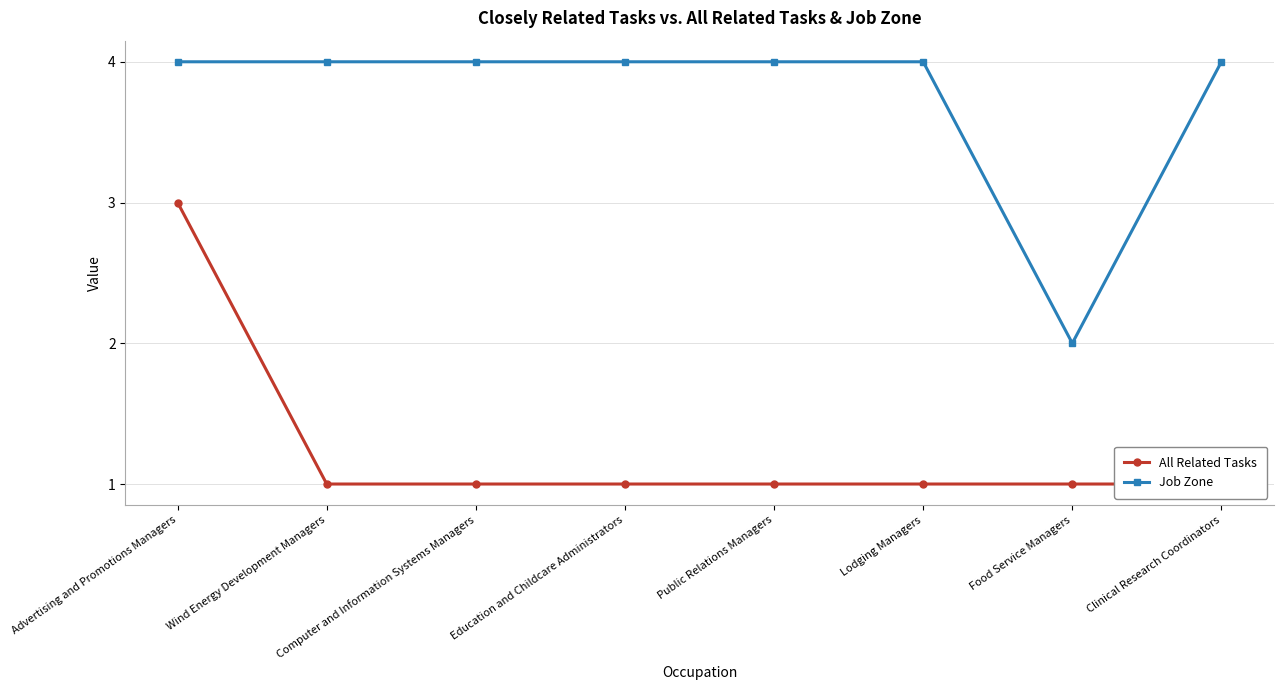

True or false: All Related Tasks and Job Zone intersect in this chart.

False